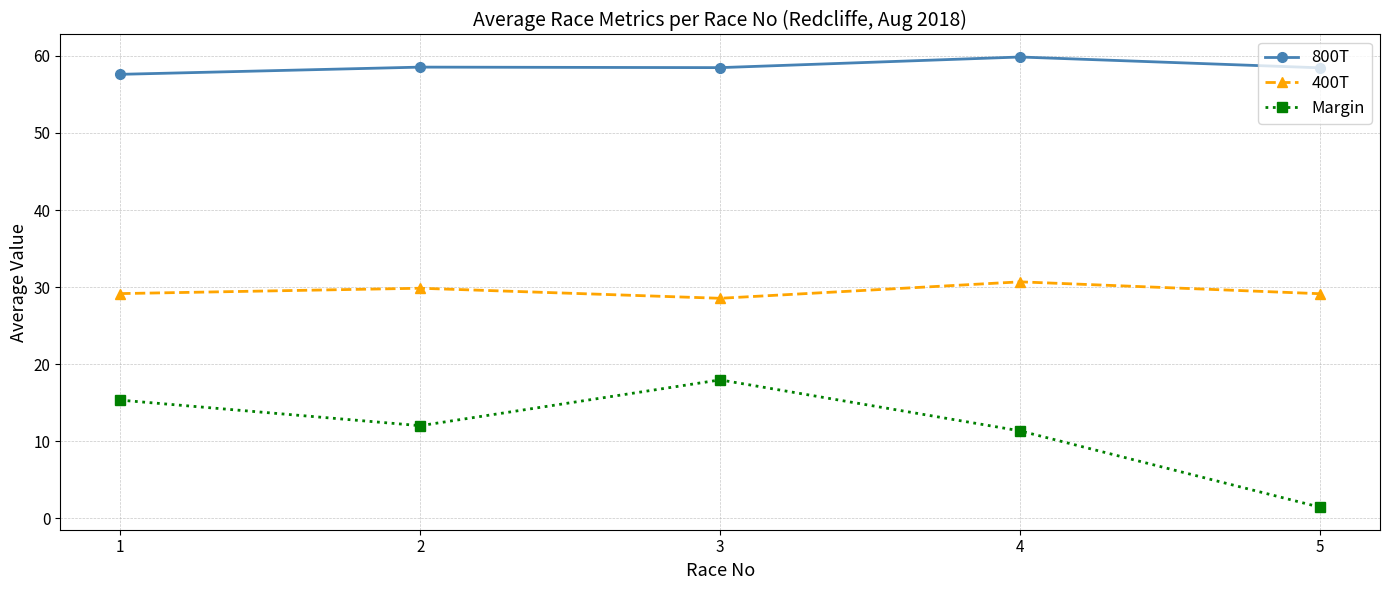

Which series has the widest spread of values?

Margin